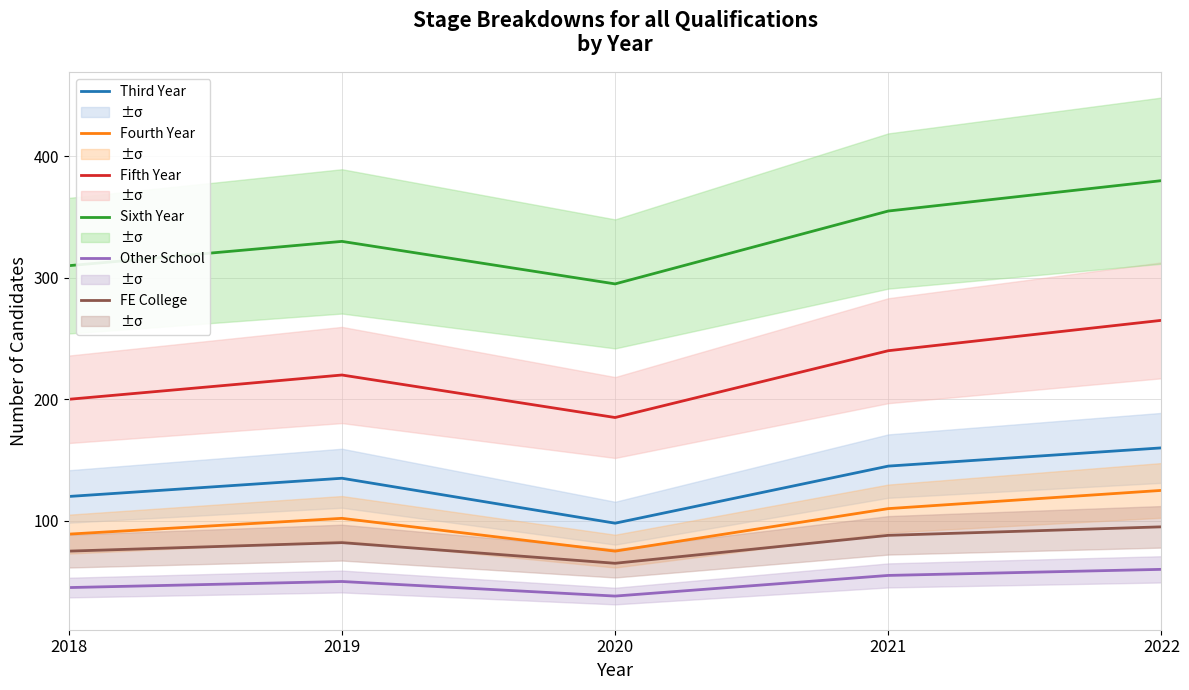

What is the difference between the maximum and second lowest values in the Sixth Year series?

70